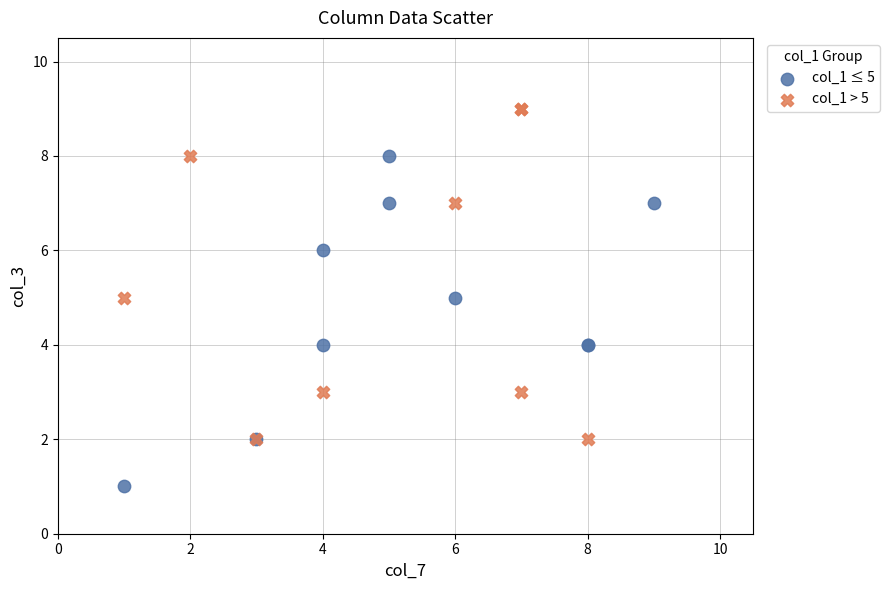

Which series reaches the maximum Y coordinate?

col_1 > 5